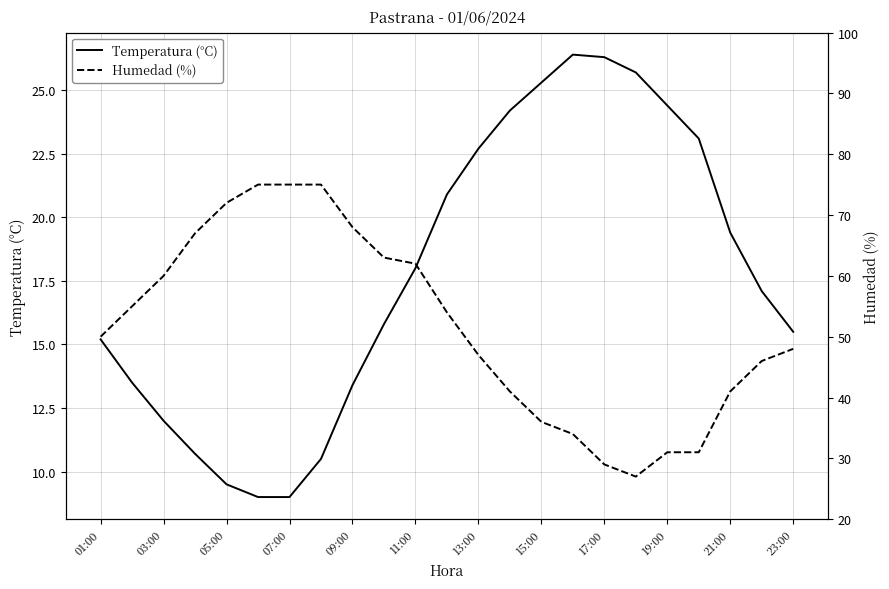

What is the lowest value of the Temperatura (°C) series?

9.0